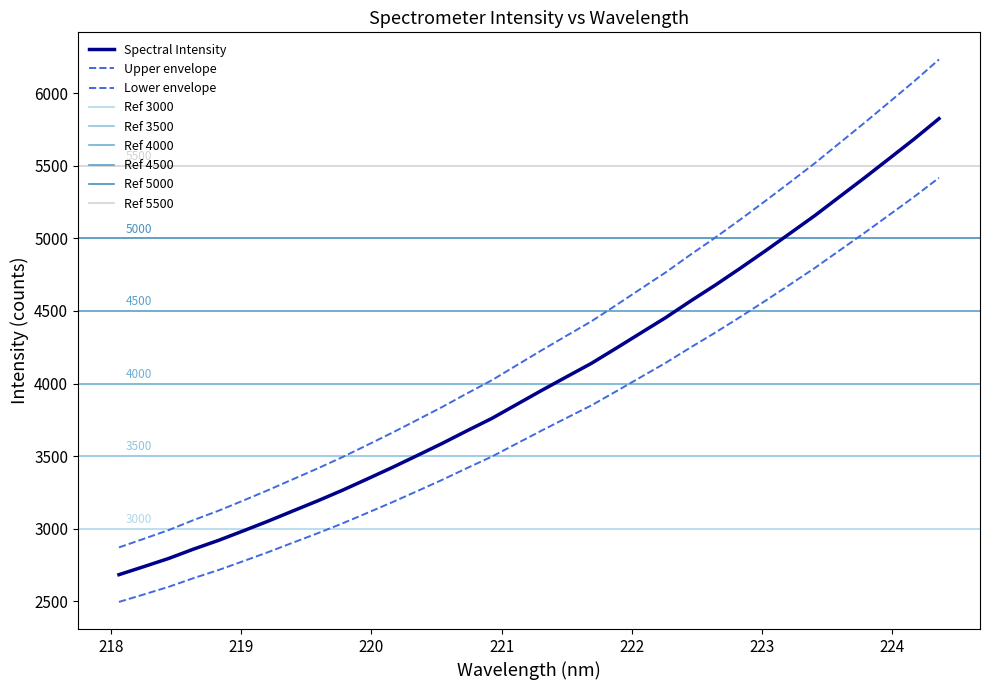

How many values exceed 3952?

17